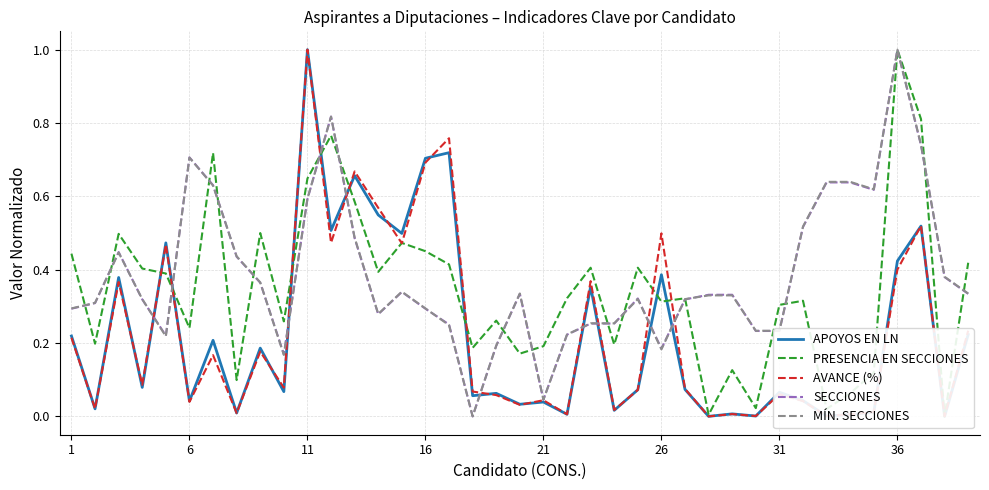

At which label is SECCIONES closest to 0?

17